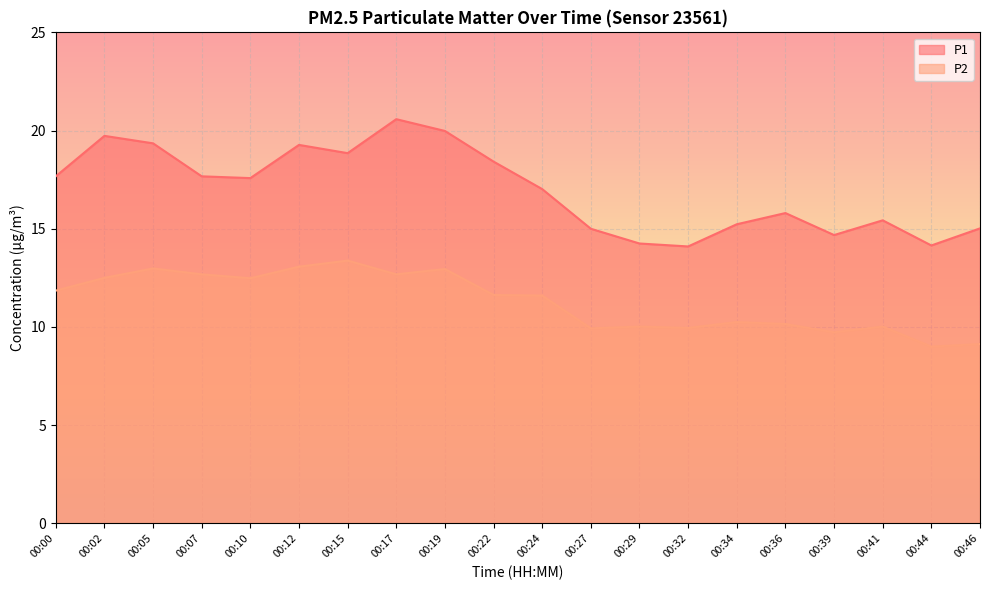

What is the difference between the maximum and second lowest values in the P2 series?

4.2